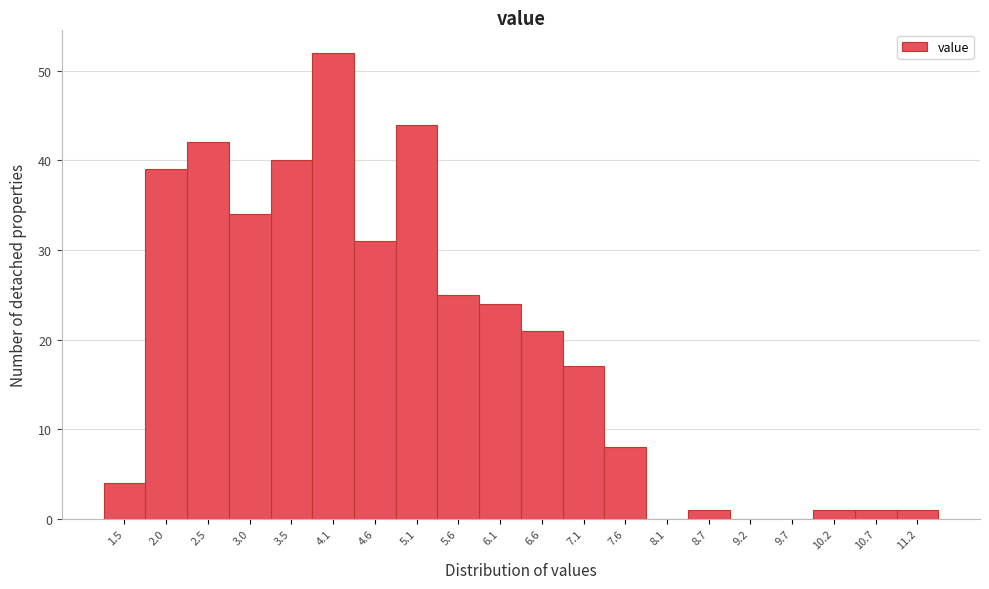

Reading right to left, transcribe all the data shown in this chart.

11.2=1	10.7=1	10.2=1	9.7=0	9.2=0	8.7=1	8.1=0	7.6=8	7.1=17	6.6=21	6.1=24	5.6=25	5.1=44	4.6=31	4.1=52	3.5=40	3.0=34	2.5=42	2.0=39	1.5=4